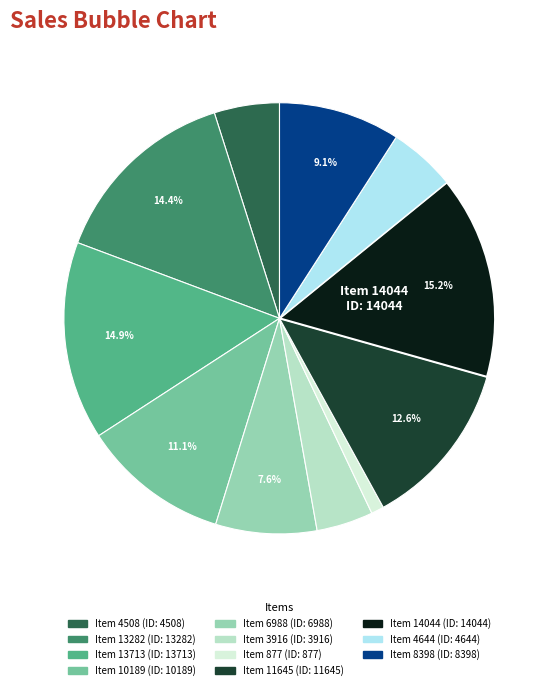

Is there any slice that represents more than half of the pie?

No